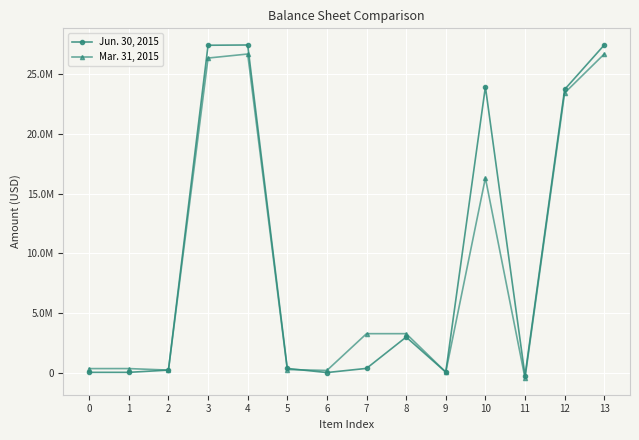

Where is Mar. 31, 2015 nearest to the value 13124583?

10